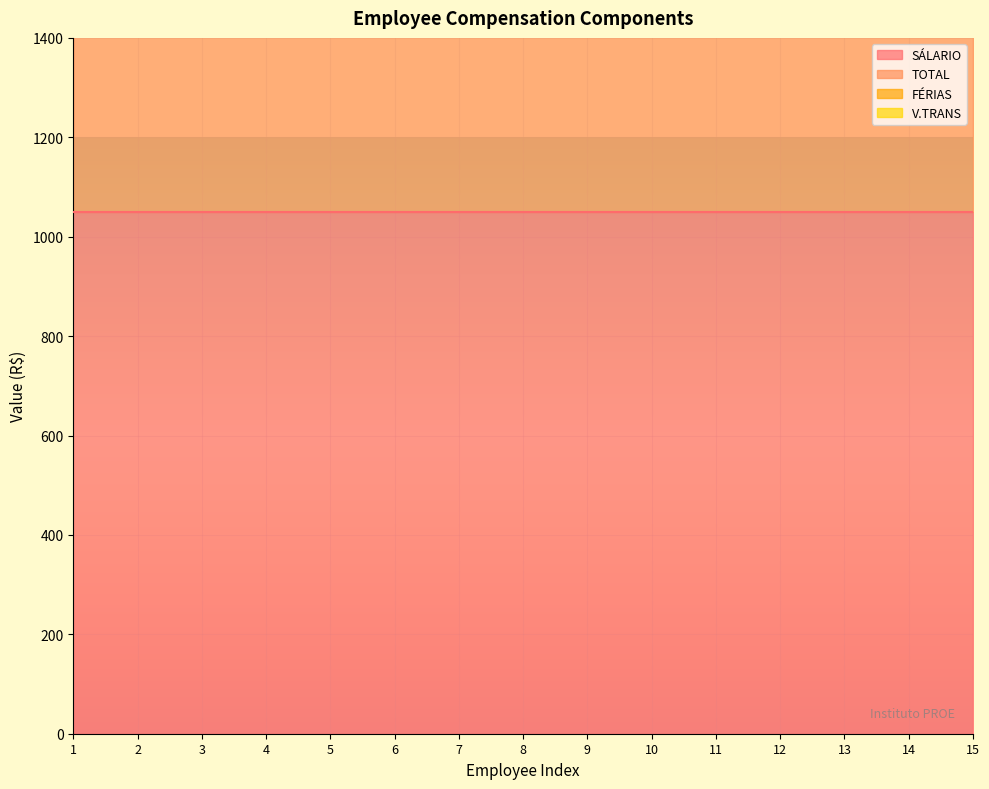

True or false: FÉRIAS has more than 1 points higher than both neighbors.

False